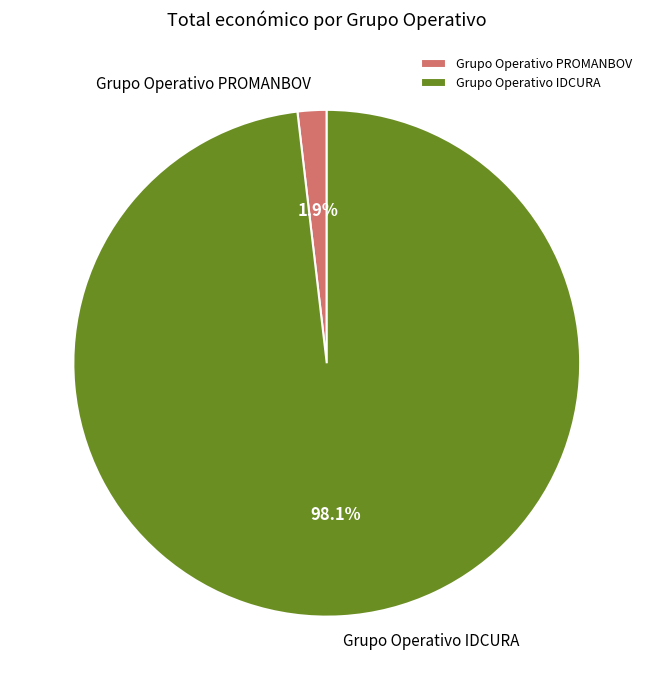

How many segments does this pie chart have?

2